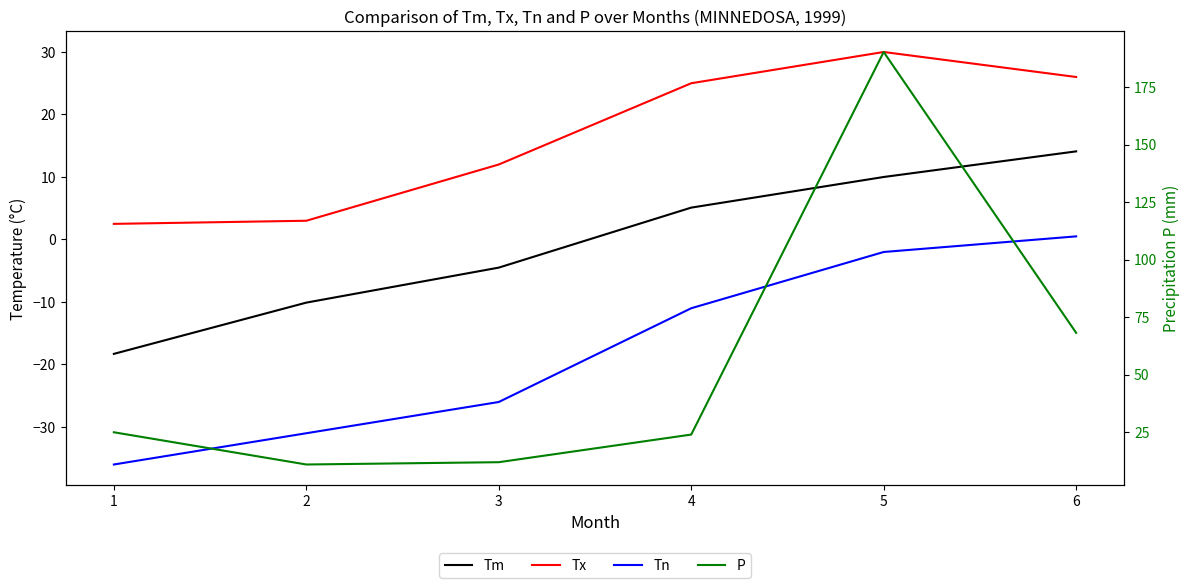

How many interior local peaks does the Tx series have?

1